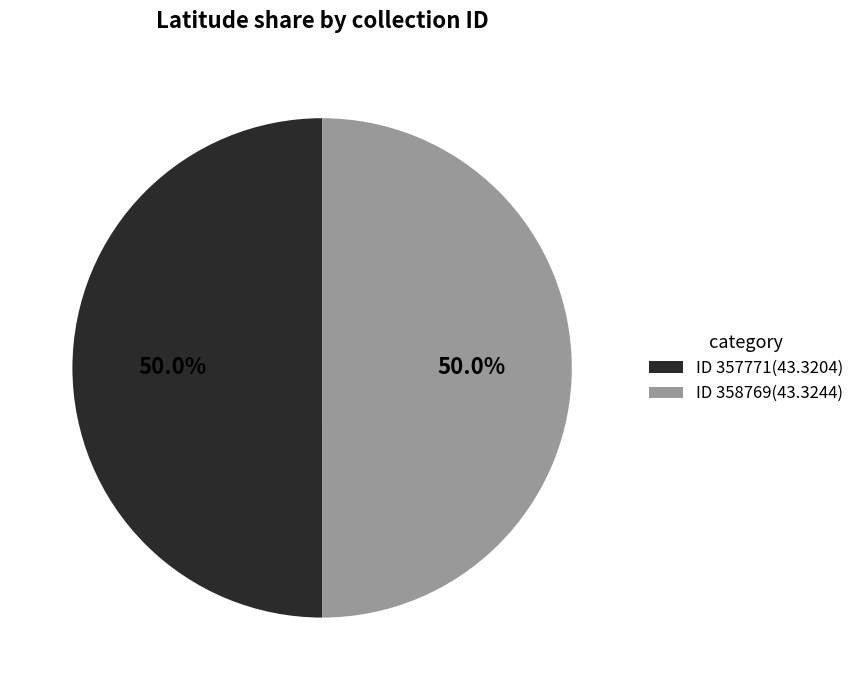

How many slices are in this pie chart?

2